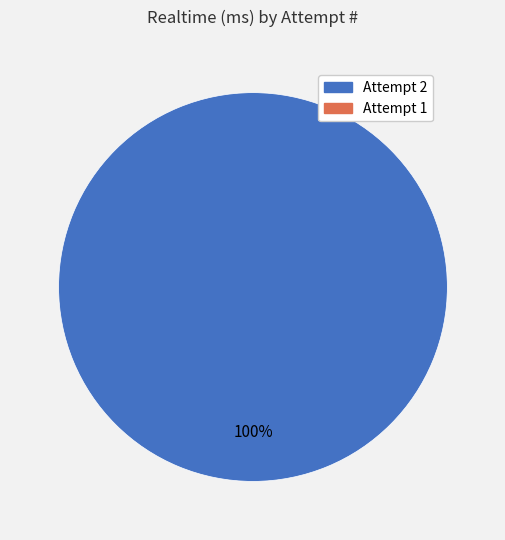

Does any single category account for the majority?

Yes